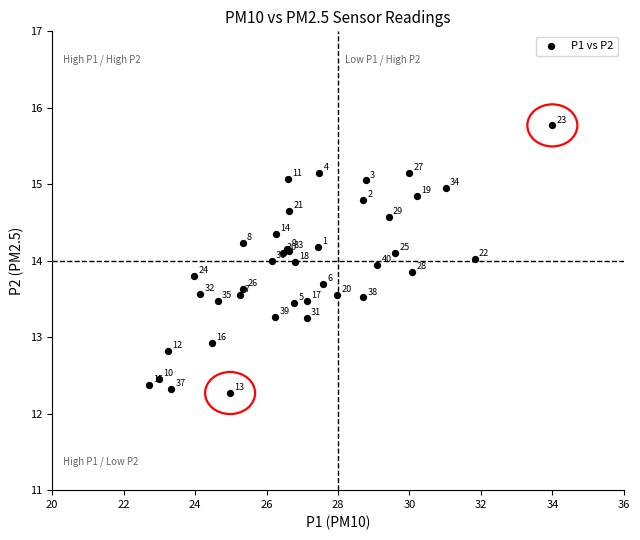

What Y value in the scatter plot is closest to 14?

14.0